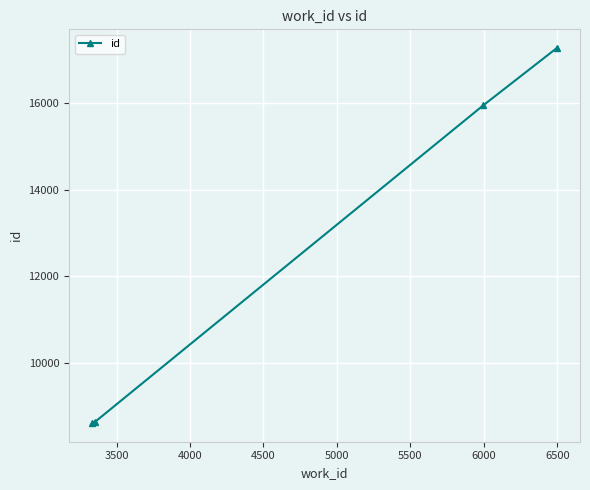

What is the difference between the maximum and second lowest values?

8652